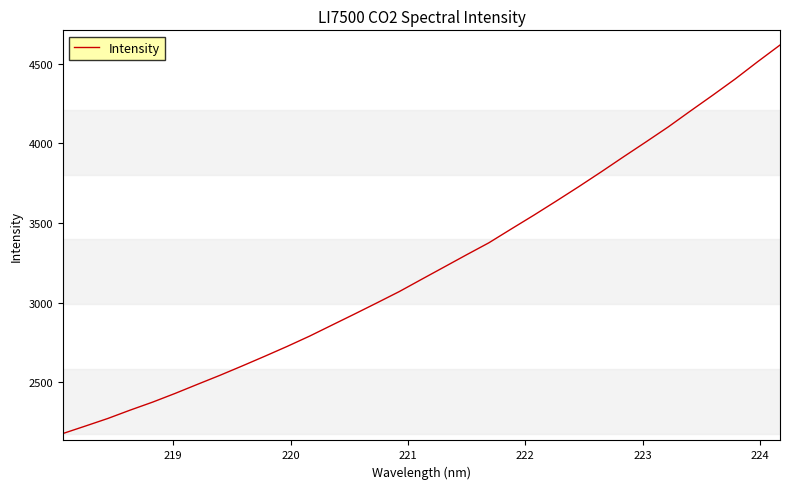

What is the maximum value shown in the chart?

4618.0